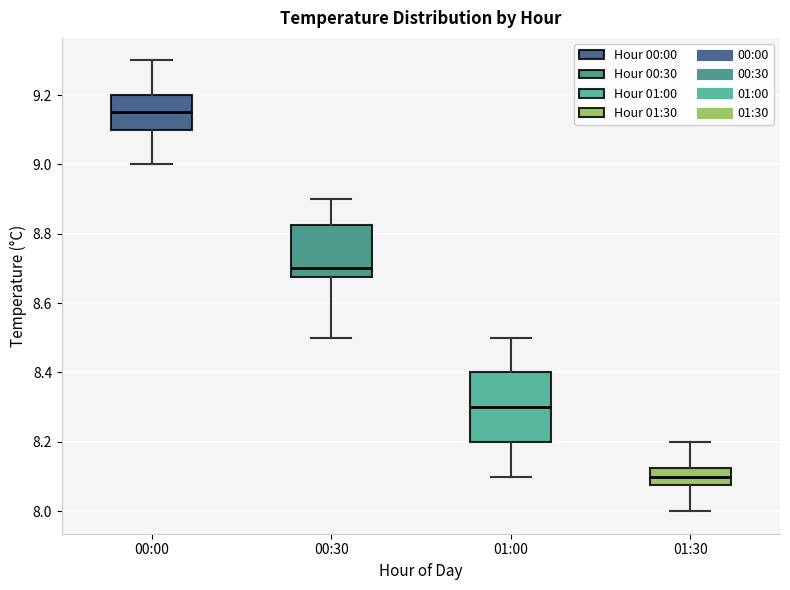

Reading left to right, read every box against the y-axis: the position of its median line, the range the box covers, and the ends of its whiskers. The values are not printed on the chart, so give them approximately, as read against the axis.

00:00: median 9.16, box 9.10 to 9.20, whiskers 9.00 to 9.30
00:30: median 8.70, box 8.68 to 8.82, whiskers 8.50 to 8.90
01:00: median 8.30, box 8.20 to 8.40, whiskers 8.10 to 8.50
01:30: median 8.10, box 8.08 to 8.12, whiskers 8.00 to 8.20